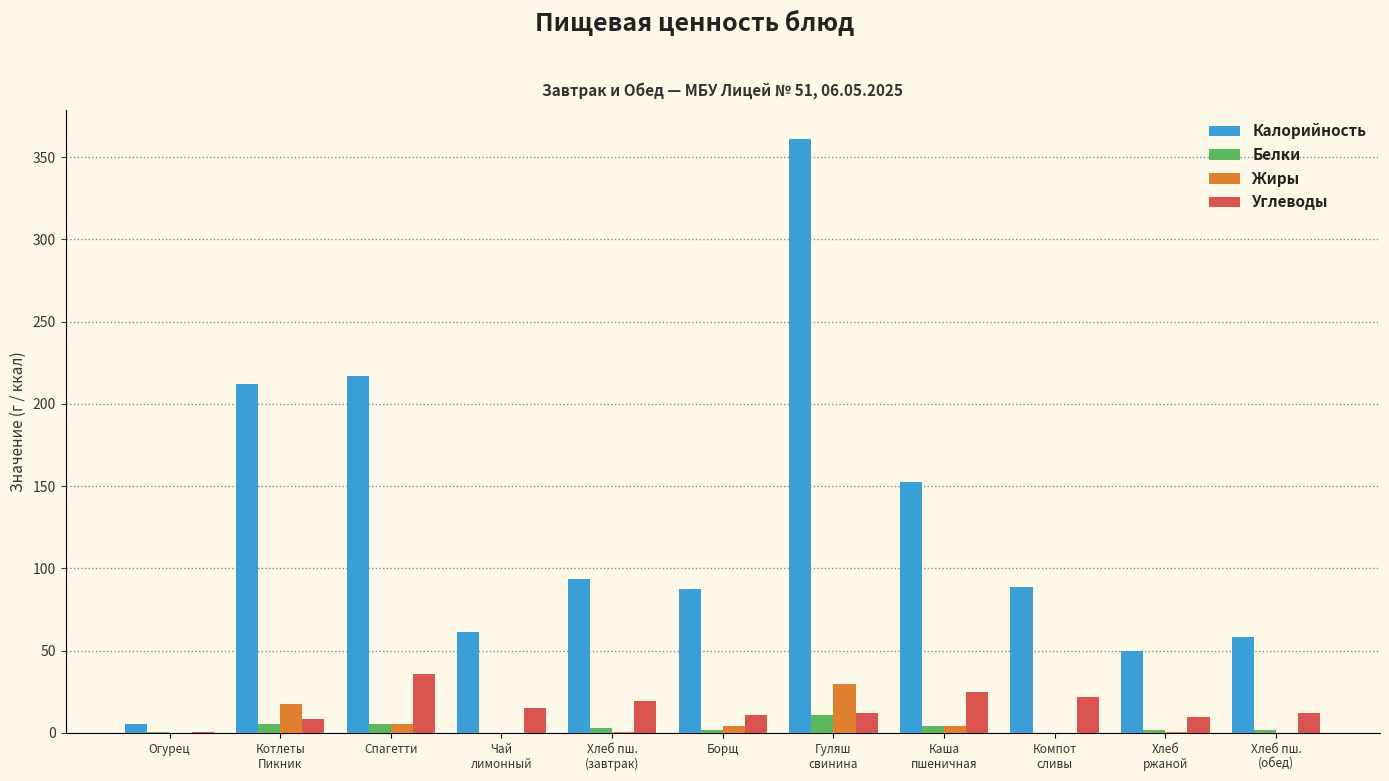

What is the sum of all Калорийность values?

1386.9